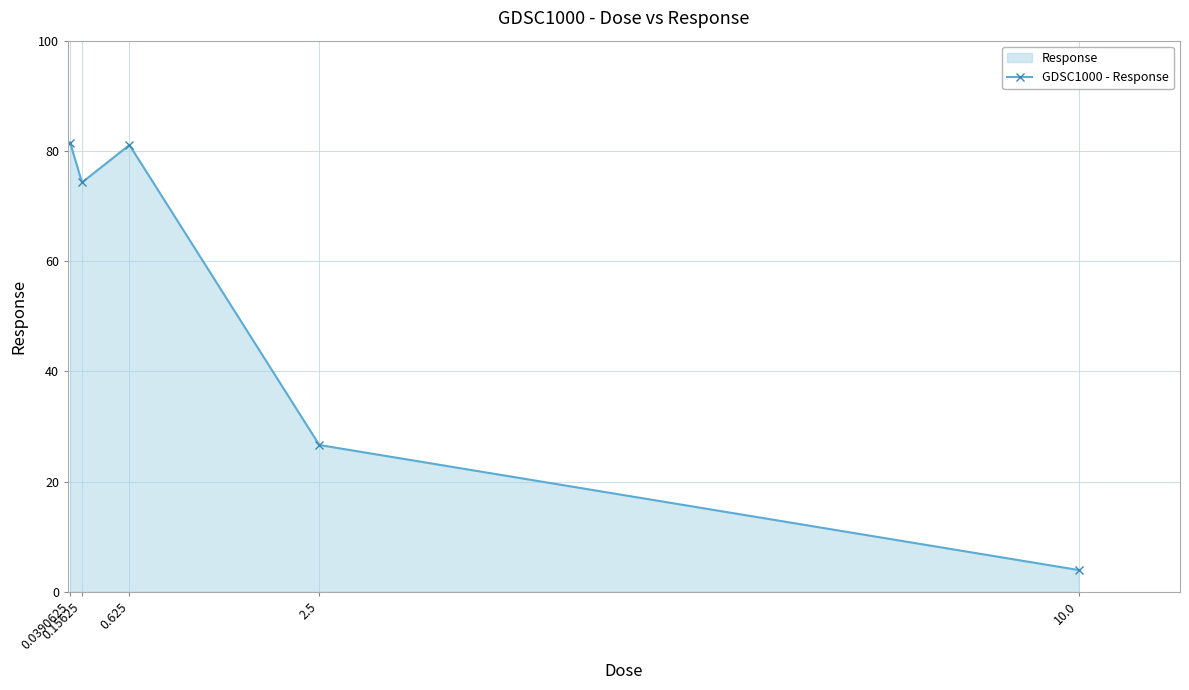

What is the sum of the values at 0.15625 and 10.0?

78.2